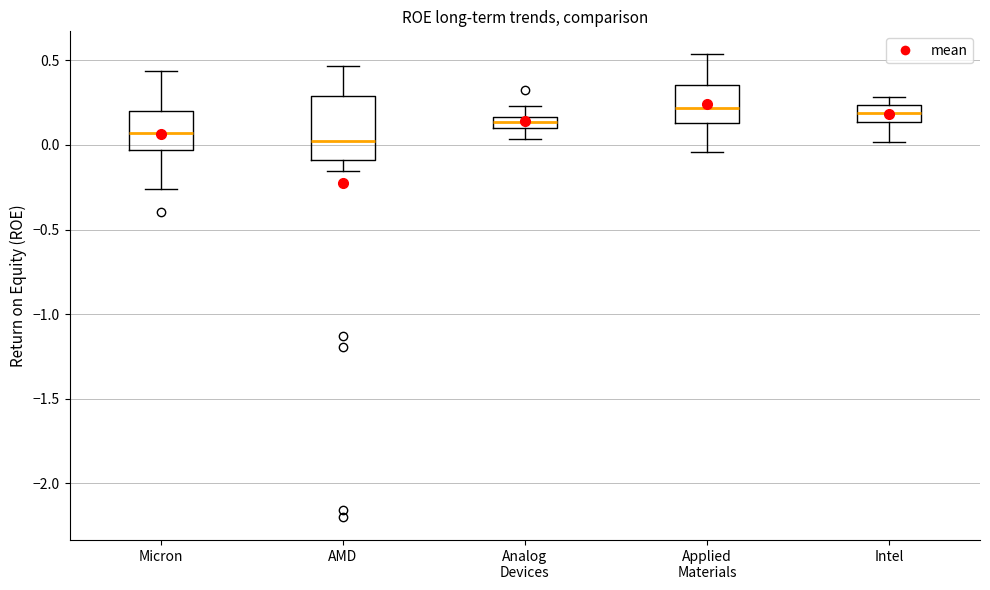

Which box is the tallest, from its lower edge to its upper edge?

AMD